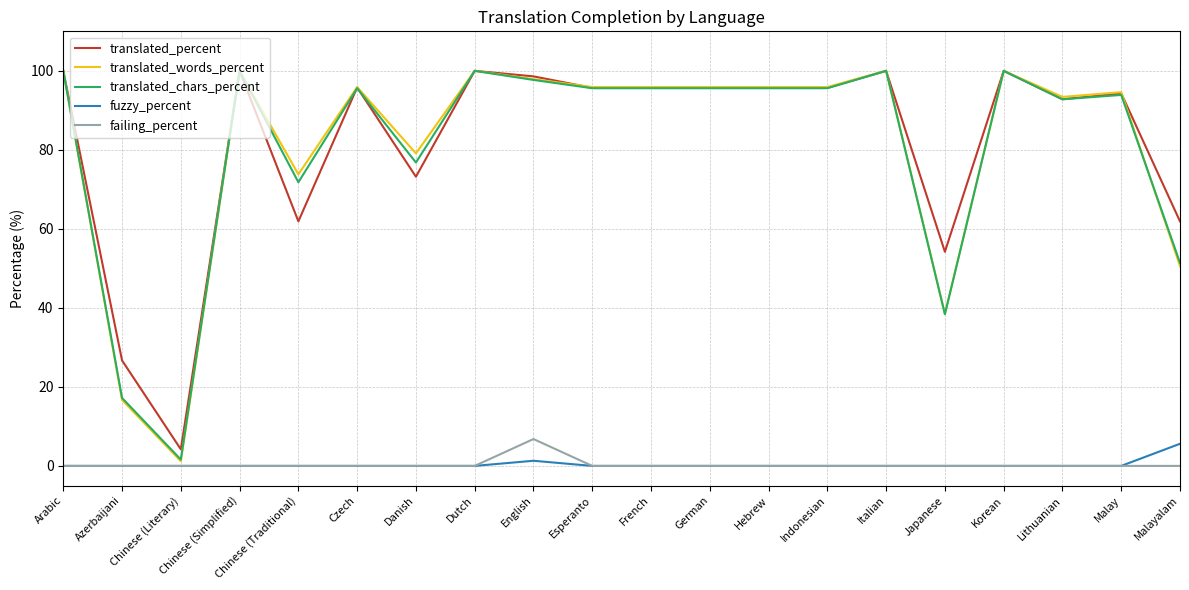

True or false: fuzzy_percent has a value of 0.0 at Chinese (Traditional).

True